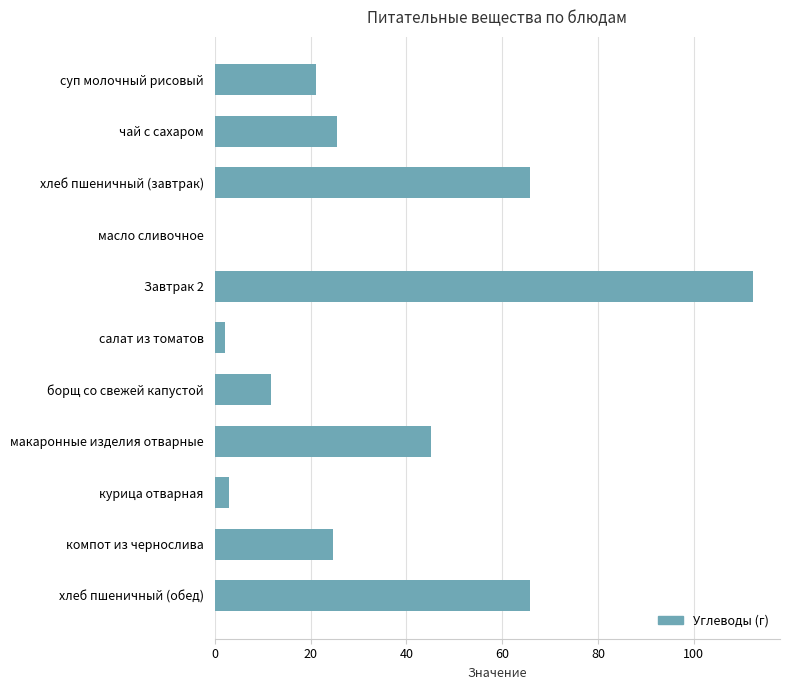

How many data points does each series have?

11